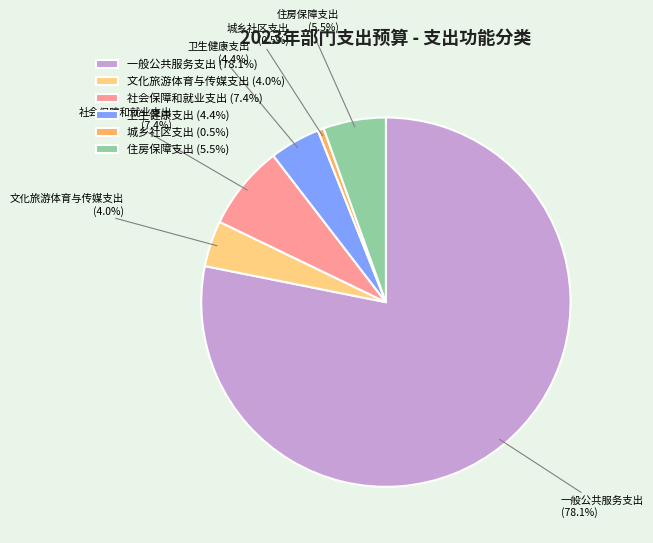

What percentage is NOT represented by 社会保障和就业支出?

92.6%